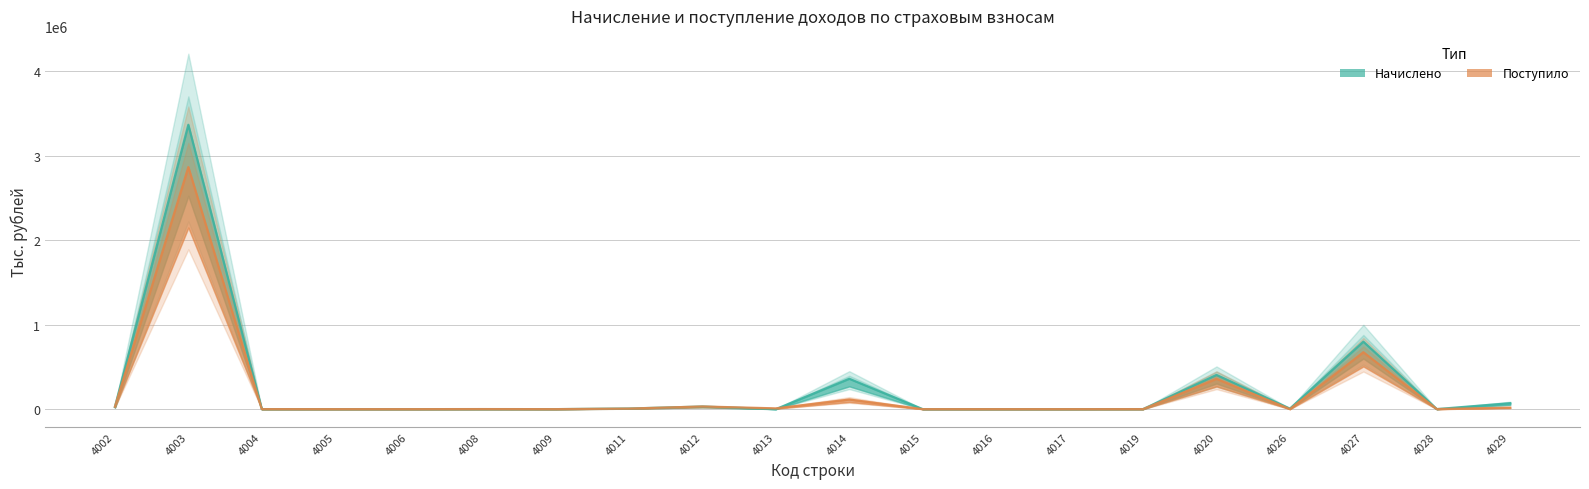

Which has a higher value, 4012 or 4004?

4012